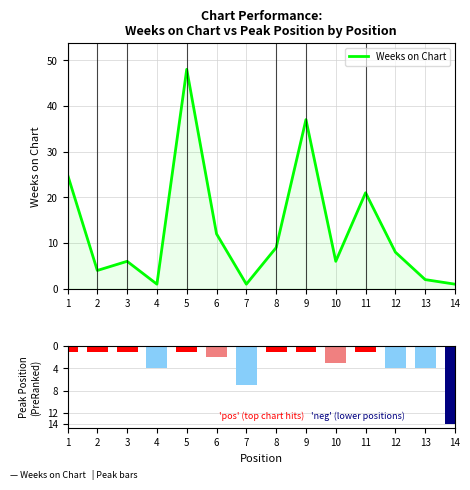

Reading right to left, extract all data points from this chart.

Weeks on Chart: 14=1	13=2	12=8	11=21	10=6	9=37	8=9	7=1	6=12	5=48	4=1	3=6	2=4	1=25
Peak Position: 14=-14	13=-4	12=-4	11=-1	10=-3	9=-1	8=-1	7=-7	6=-2	5=-1	4=-4	3=-1	2=-1	1=-1